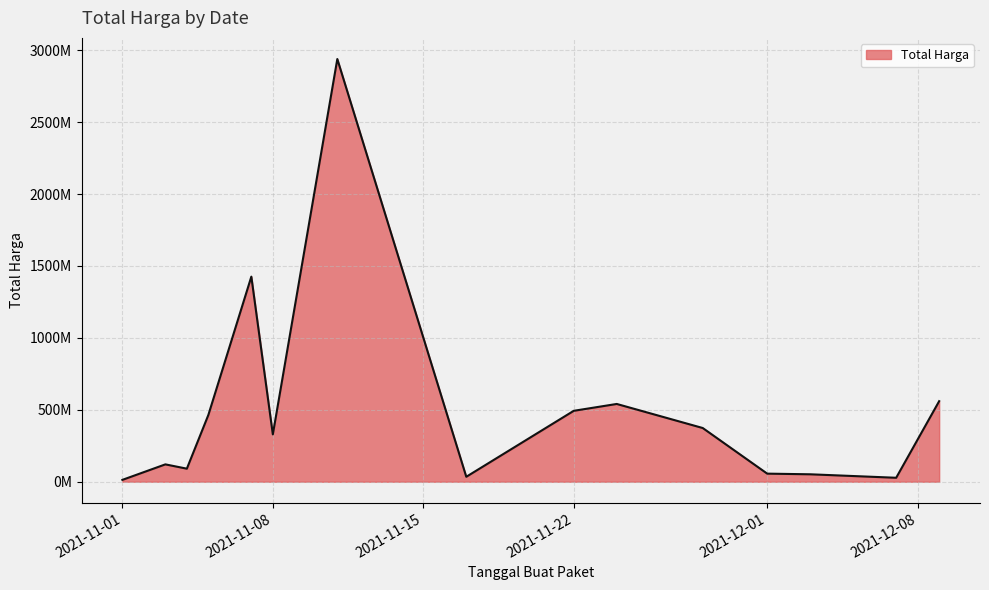

Is this an area chart (filled region under the line)?

Yes